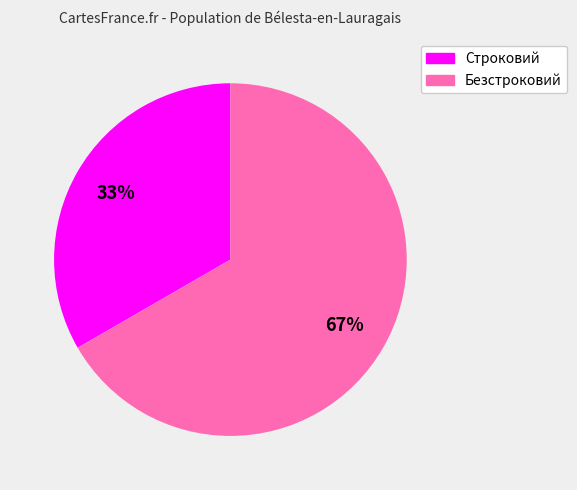

The Строковий slice represents 33% of the pie. True or false?

True